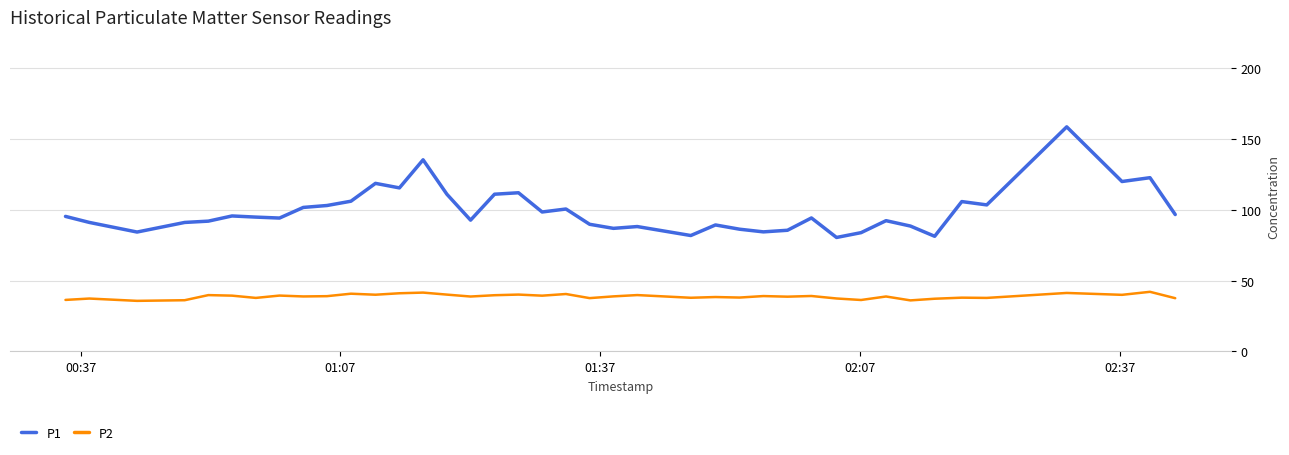

True or false: P2 and P1 intersect in this chart.

False